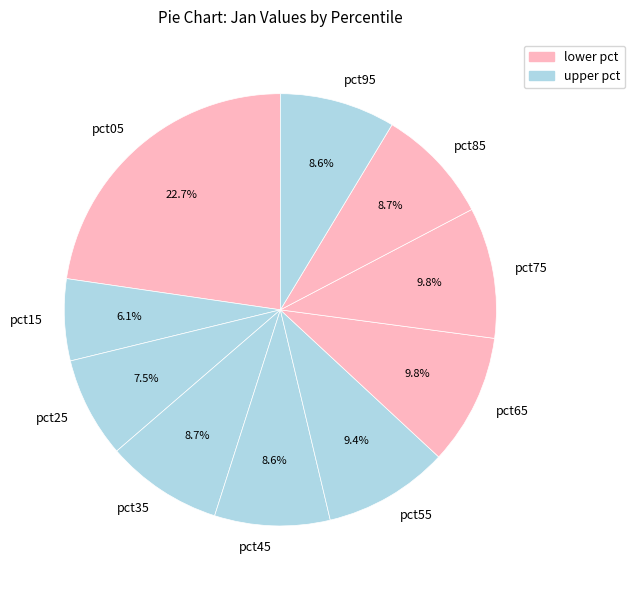

Count the number of slices in the pie.

10